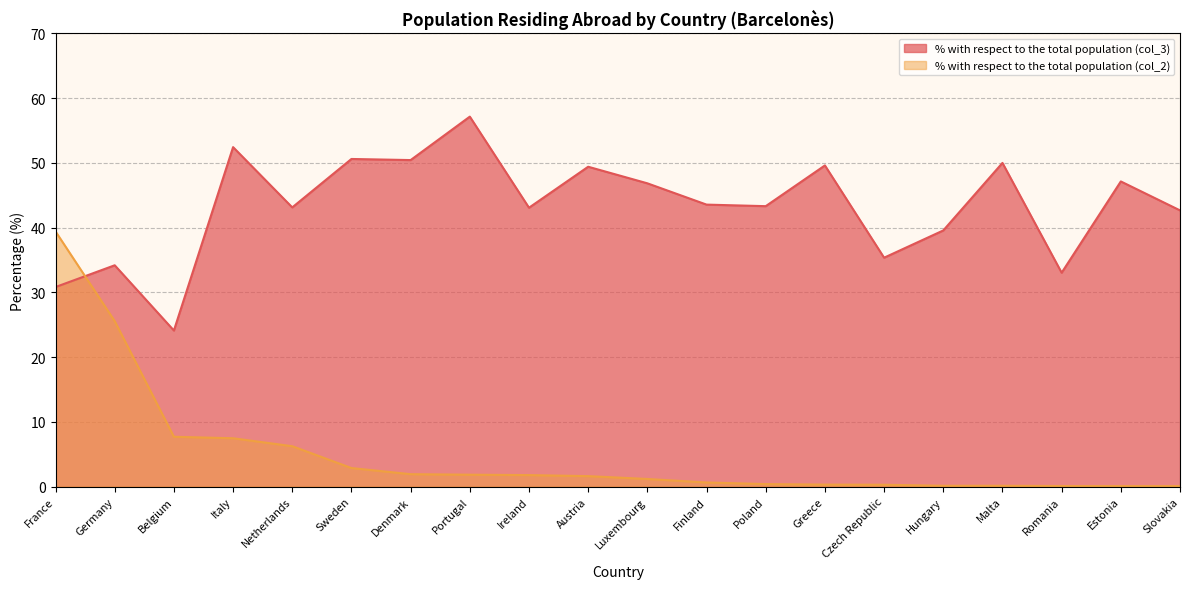

True or false: % with respect to the total population (col_3) has more than 2 interior local peaks.

True